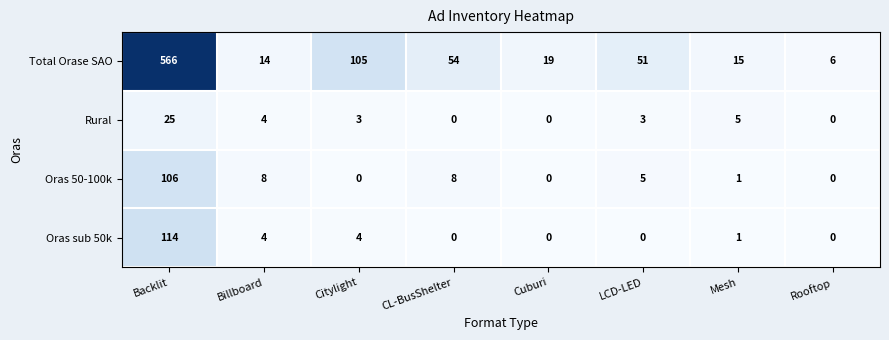

What is the highest value of the Oras sub 50k series?

114